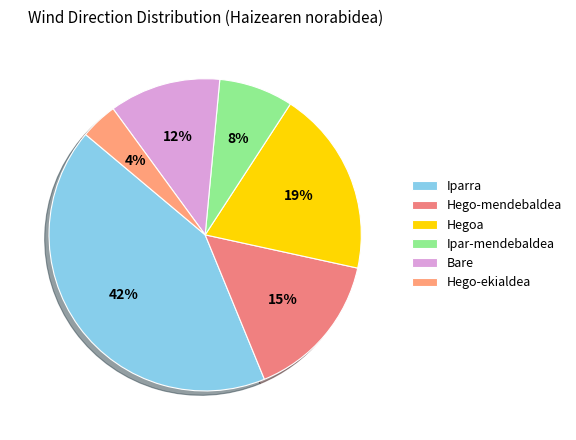

What percentage is the Iparra slice, to the nearest percent?

42%